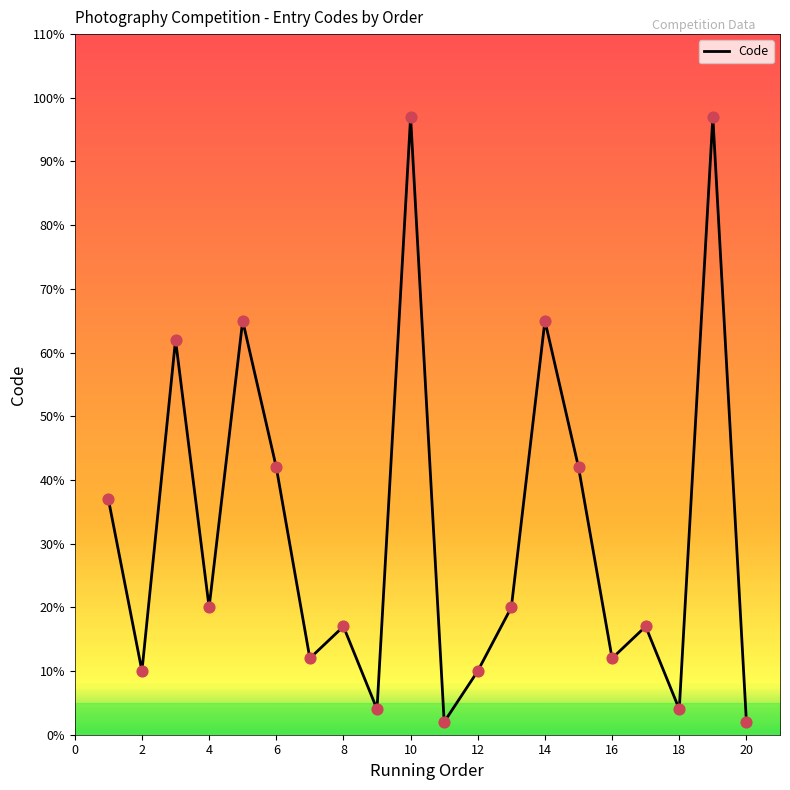

What is the maximum value shown in the chart?

97